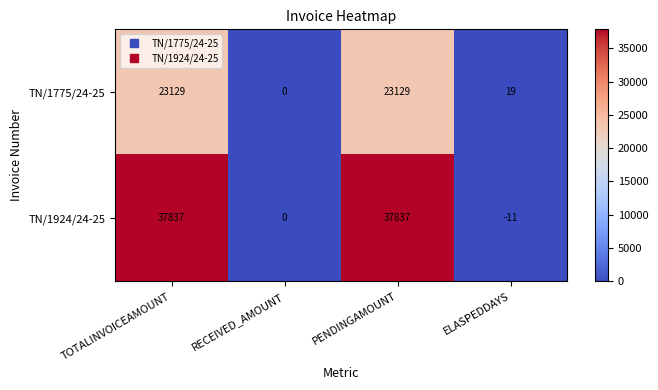

List the series in order of their overall mean, highest first.

TN/1924/24-25, TN/1775/24-25